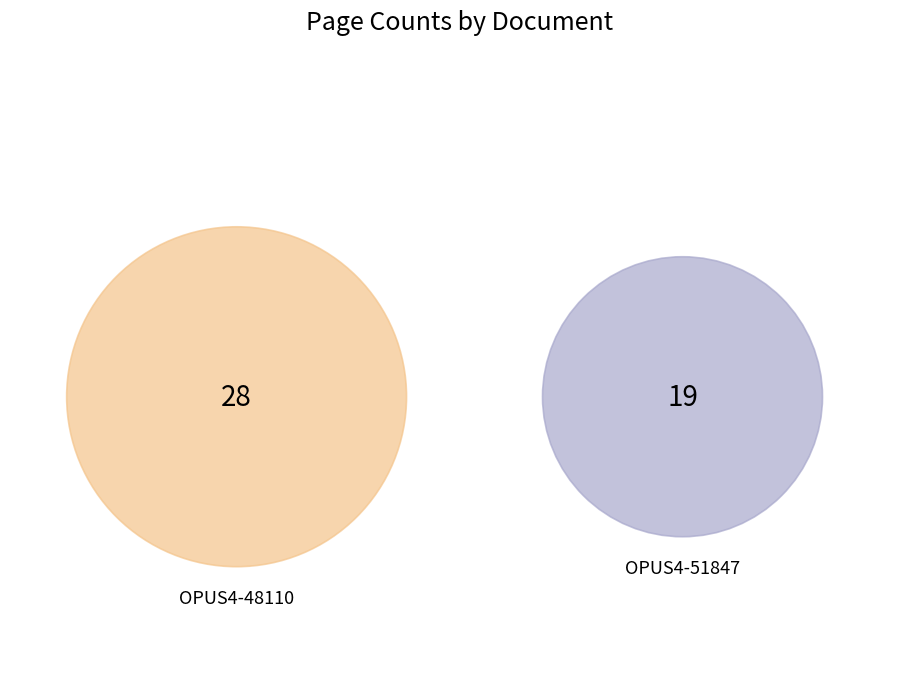

What percentage is the OPUS4-51847 slice, to the nearest percent?

40%